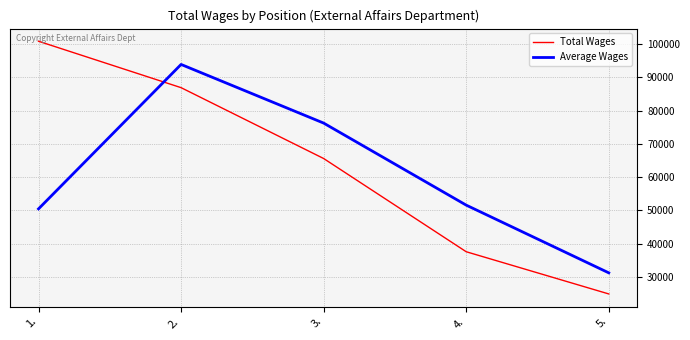

True or false: Total Wages has more than 2 points higher than both neighbors.

False